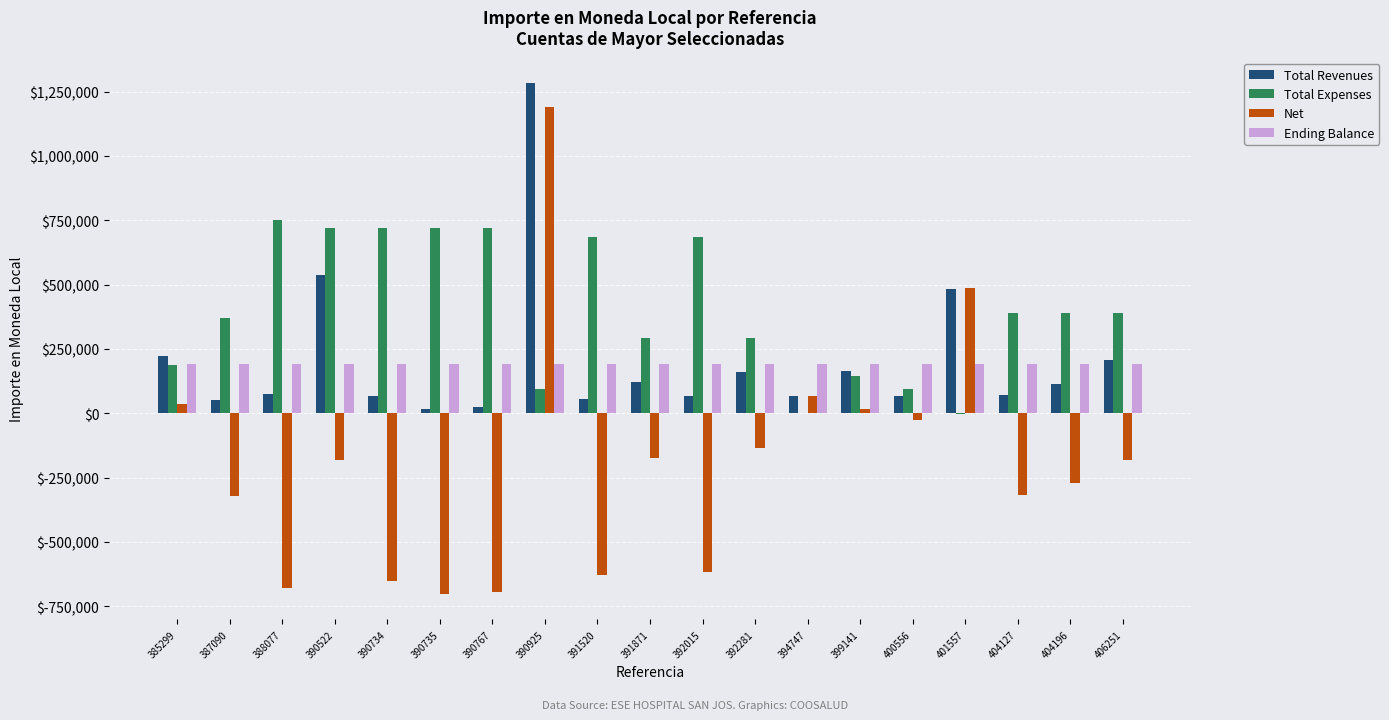

How many values in the Net series exceed -181617?

9